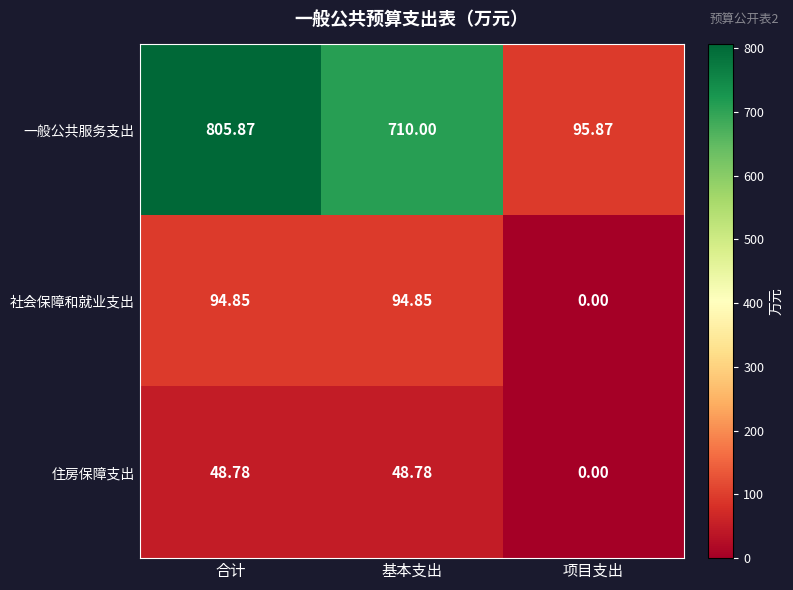

How many distinct data groups are displayed?

3